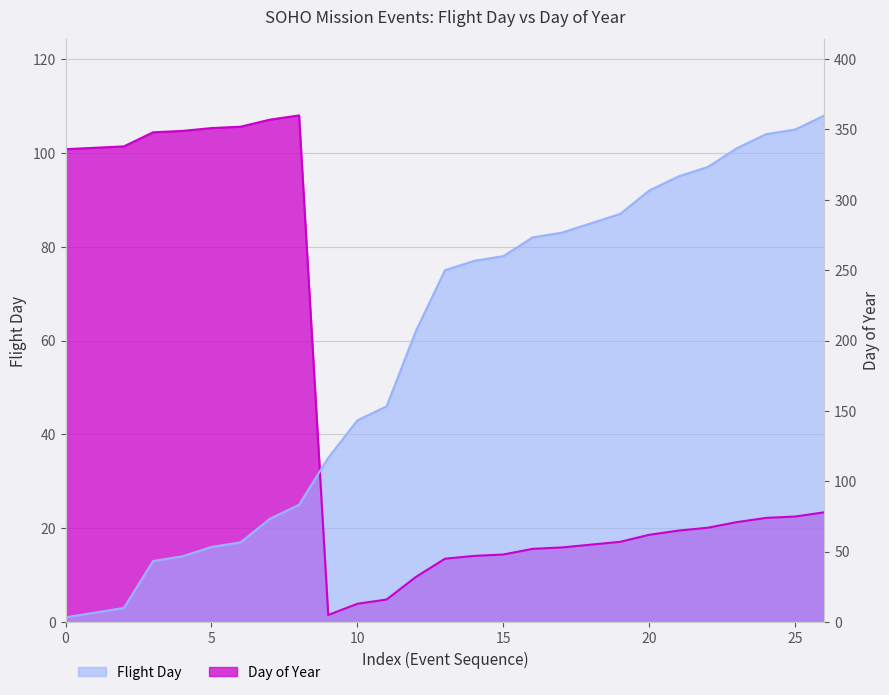

Rank the categories by Flight Day value from lowest to highest.

1, 2, 3, 13, 14, 16, 17, 22, 25, 35, 43, 46, 62, 75, 77, 78, 82, 83, 85, 87, 92, 95, 97, 101, 104, 105, 108